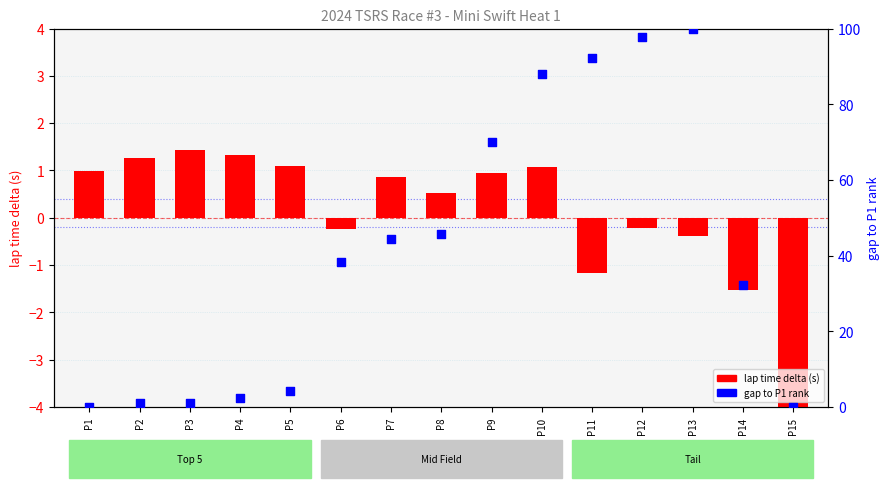

Which series has the largest Y range (max minus min)?

gap to P1 rank